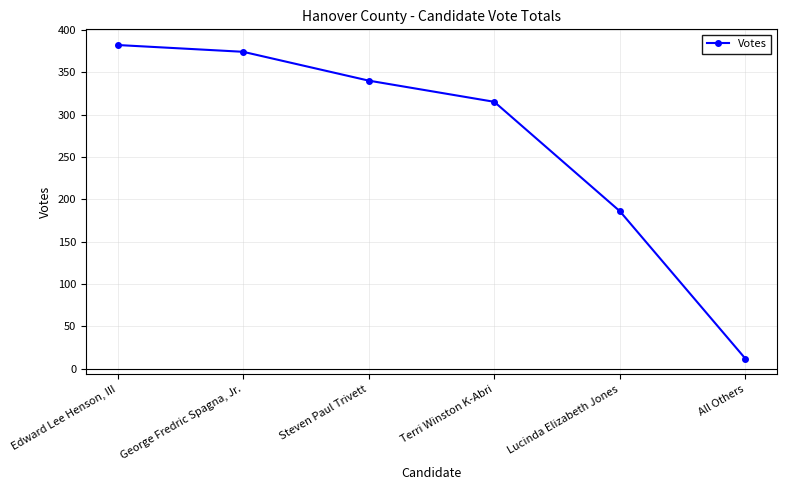

What position from the right is George Fredric Spagna, Jr.?

5